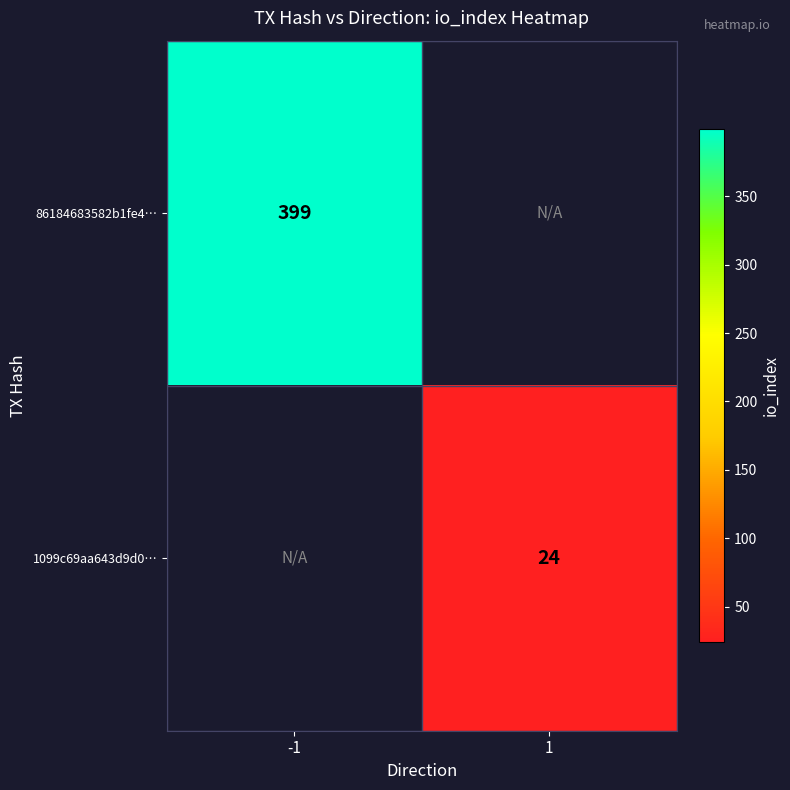

What is the smallest value displayed?

24.0